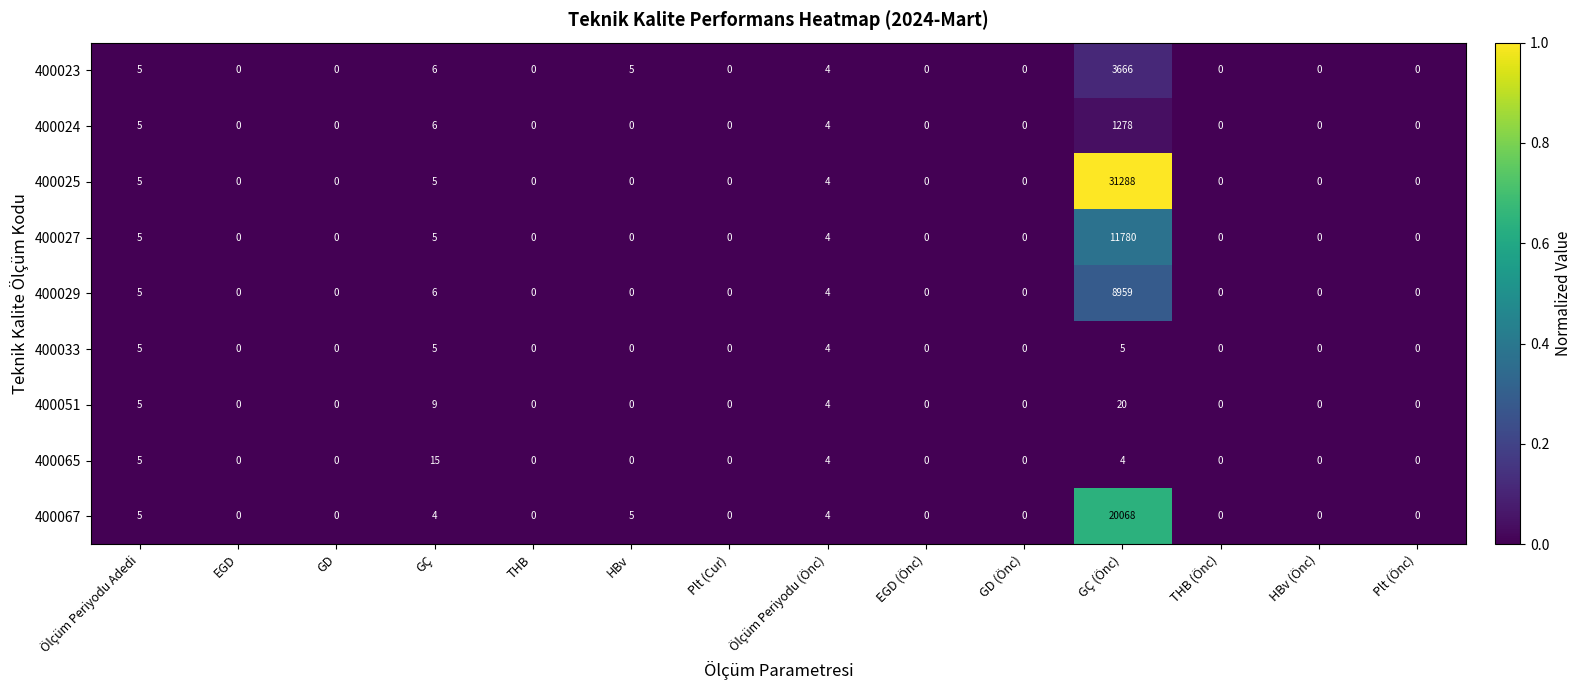

The 400067 series shows 5 at Ölçüm Periyodu Adedi. True or false?

True